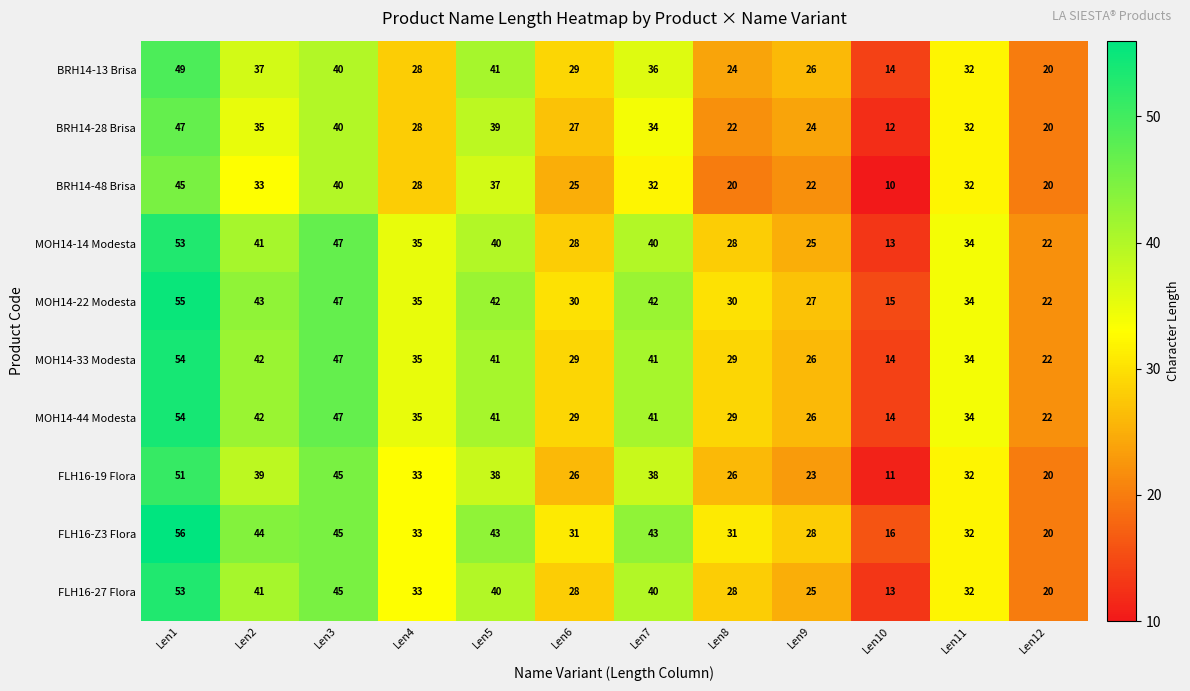

At how many categories does at least one series exceed 39?

5